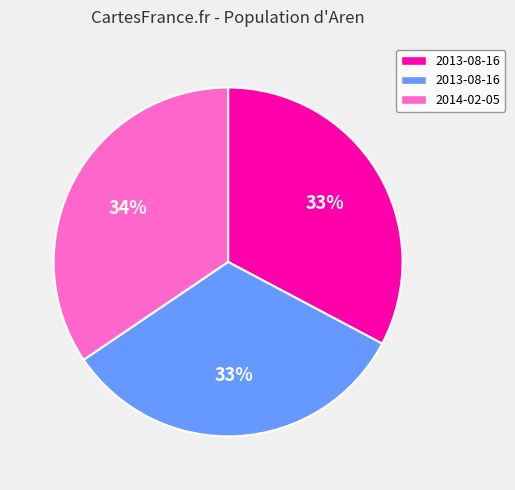

Does any single category account for the majority?

No